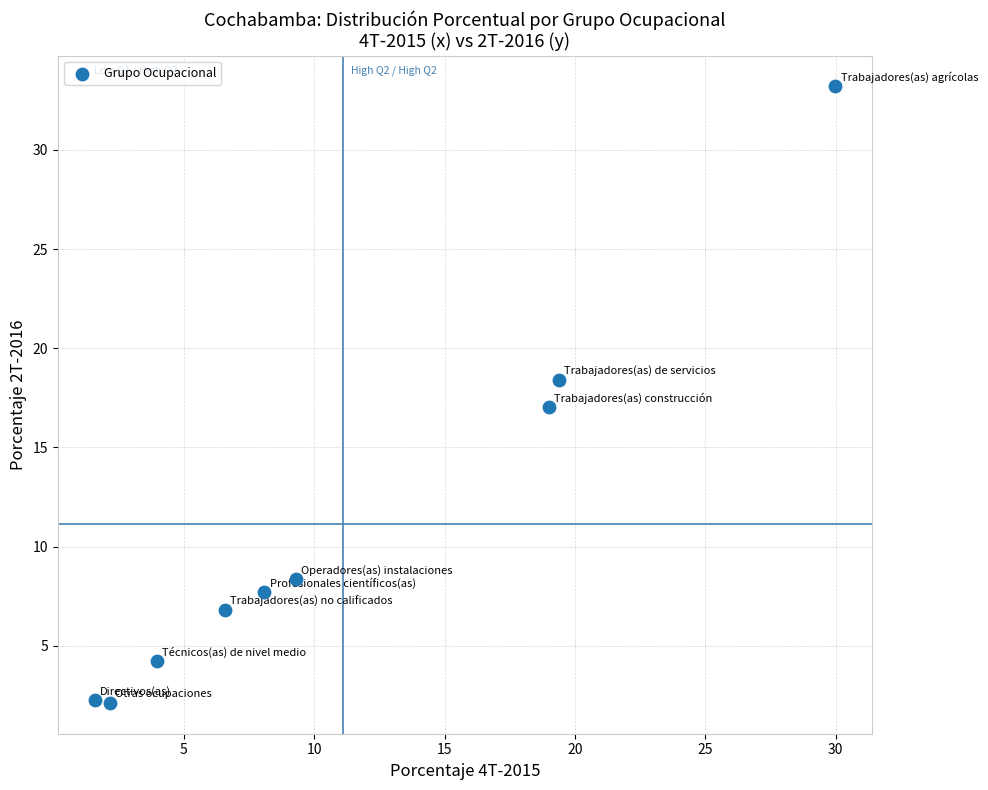

What is the average Y value?

11.1